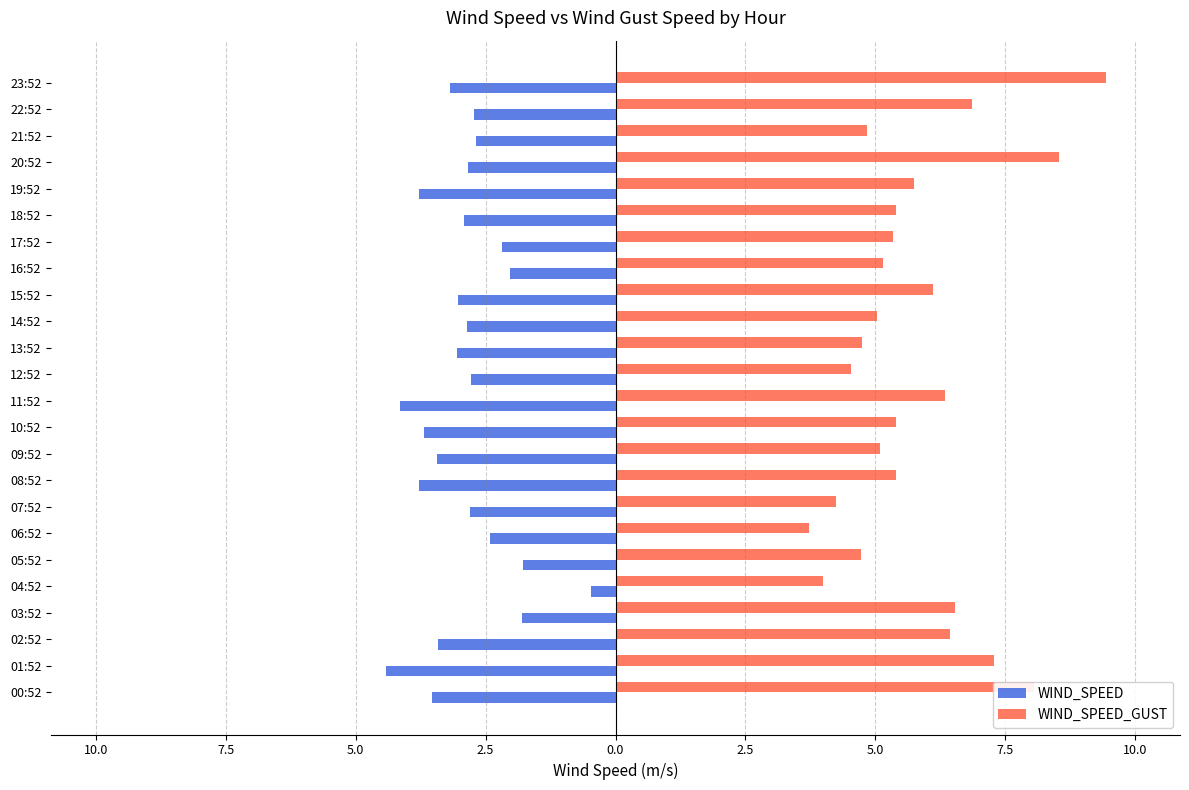

What is the highest value of the WIND_SPEED series?

-0.5